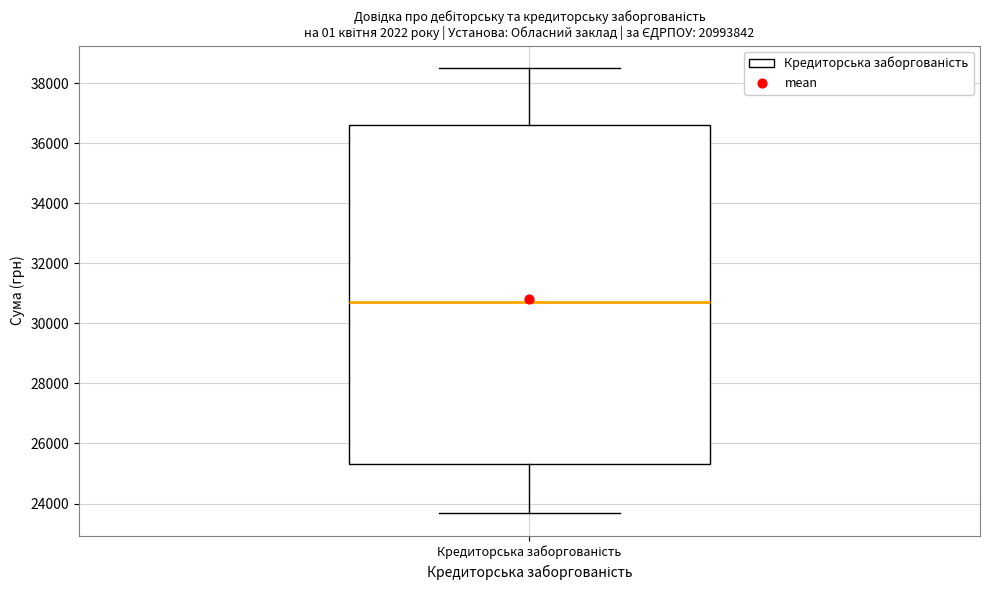

Where does the median line of the box for Кредиторська заборгованість sit on the y-axis? The values are not printed on the chart, so give them approximately, as read against the axis.

30800